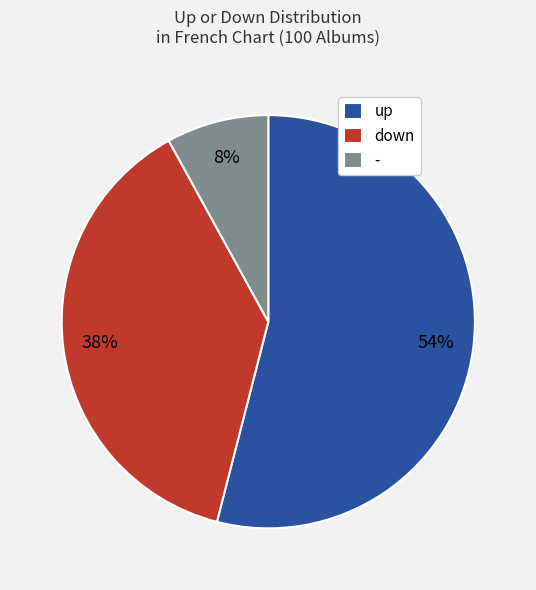

Combined, do up and down account for over 50%?

Yes